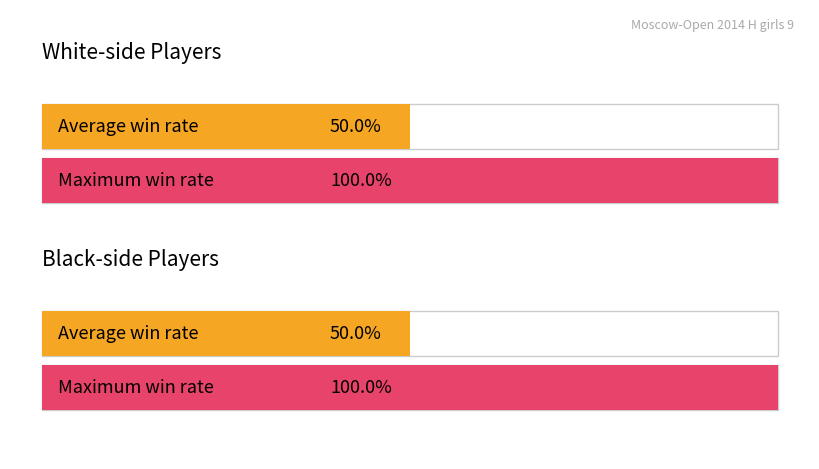

How many bars are there in each group?

2